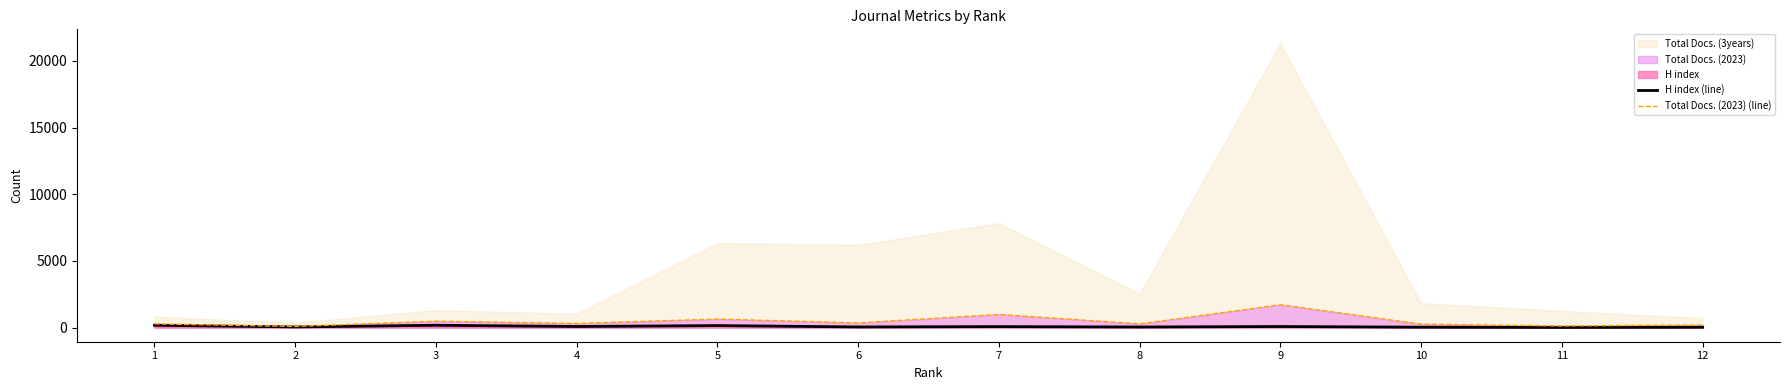

Between 10 and 5, which is larger?

5